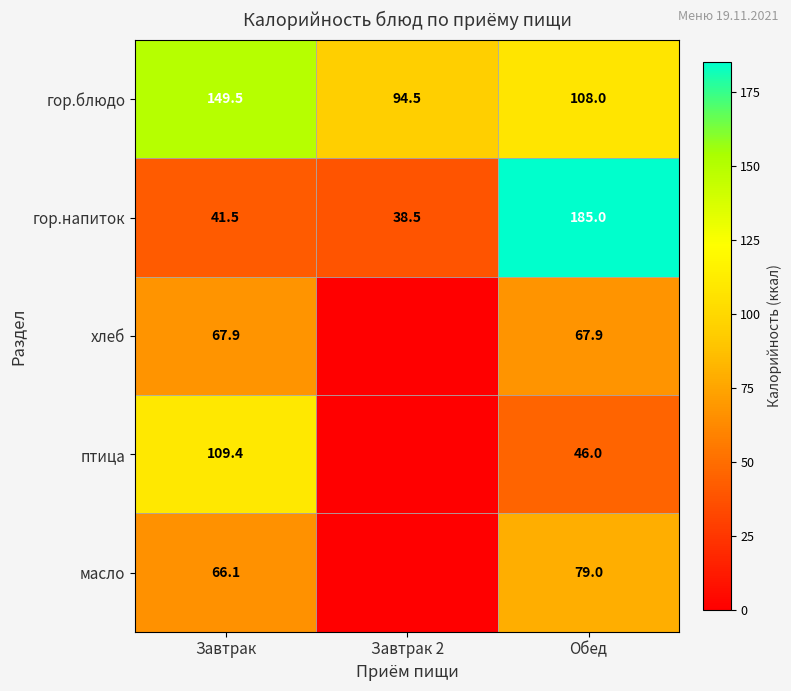

How many data points in гор.напиток are less than 41?

1